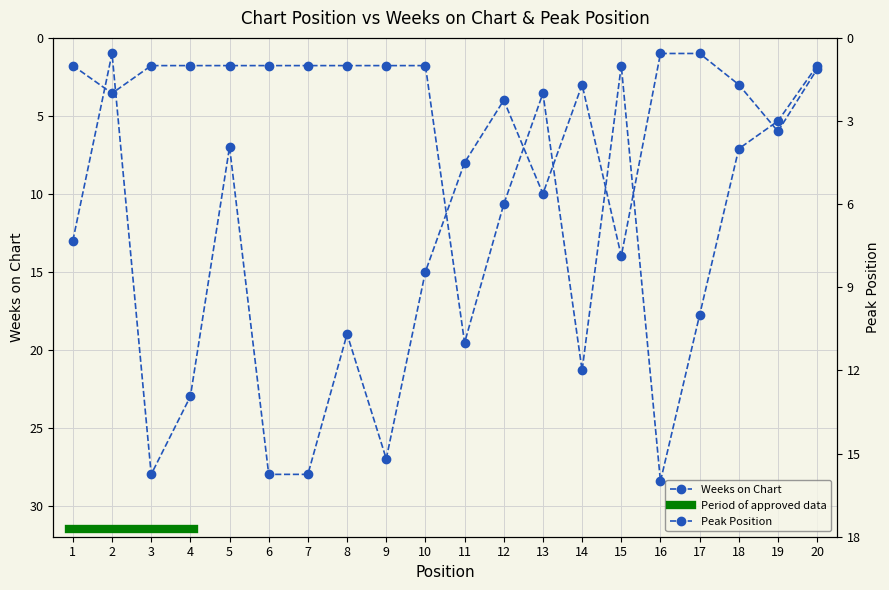

Which series changed the most between 10 and 17?

Weeks on Chart